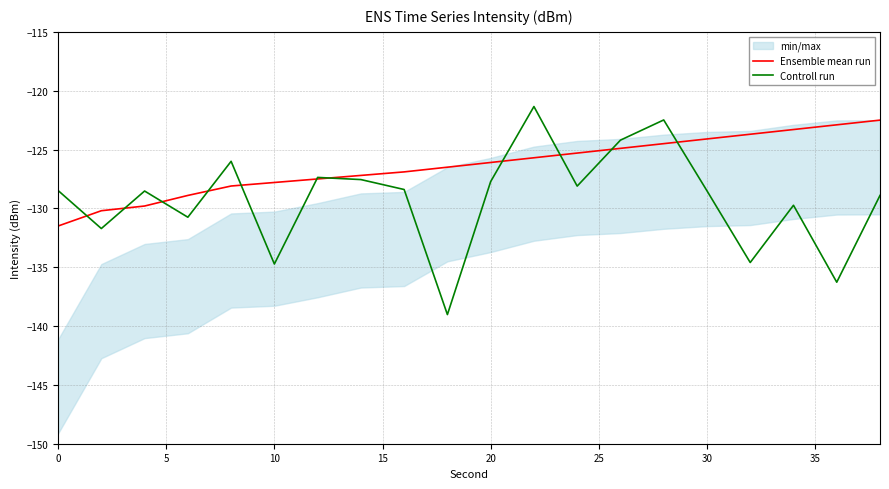

True or false: Controll run has a value of -128.5 at 30.

True